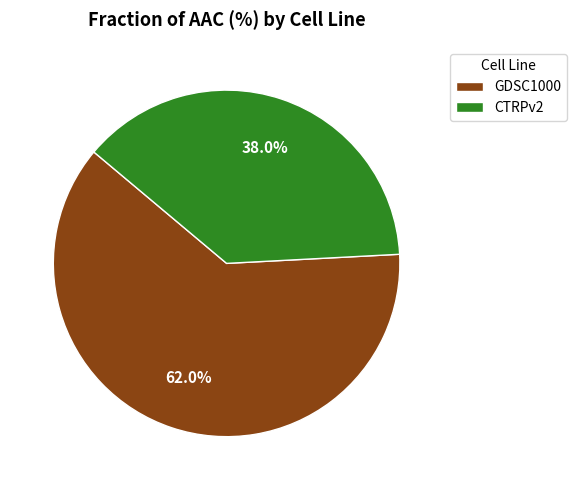

Is it true that GDSC1000 is 62% of the pie?

True